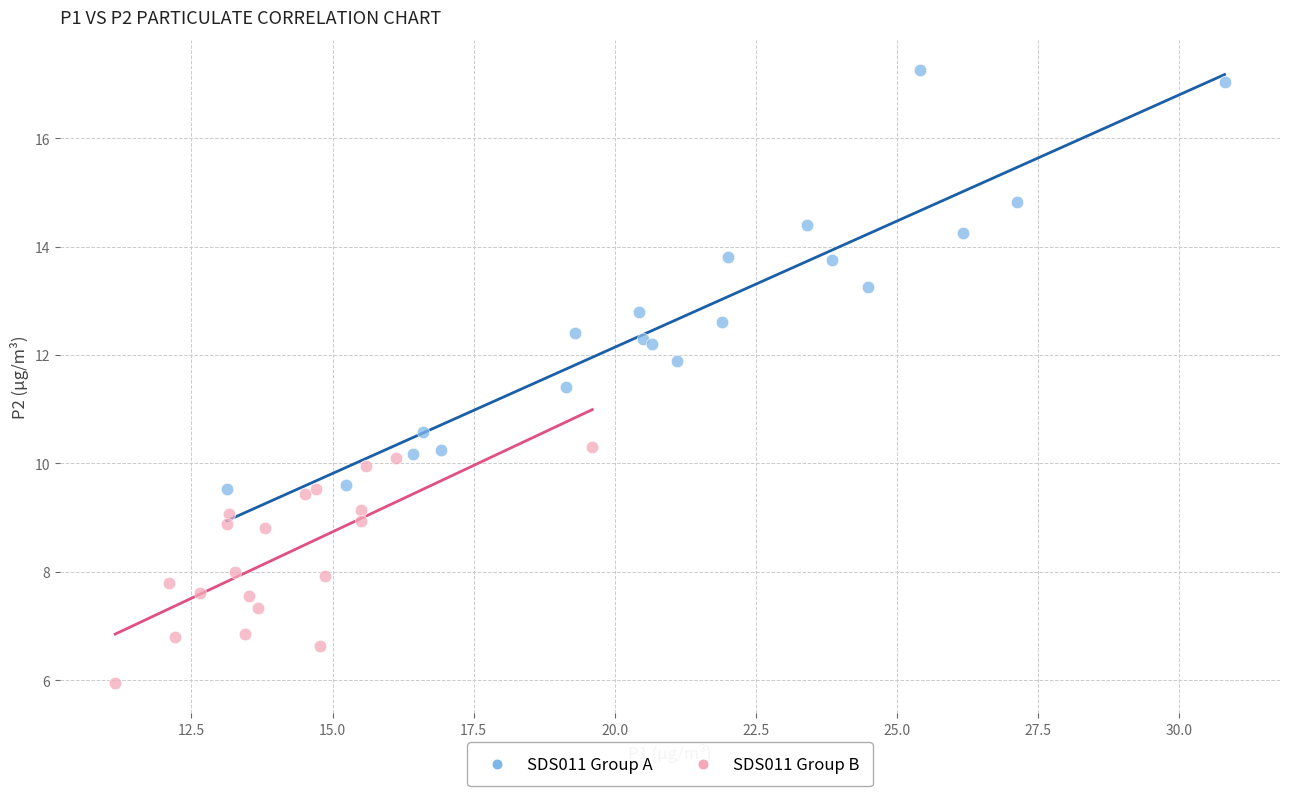

What are all the series names shown in the legend?

SDS011 Group A, SDS011 Group B